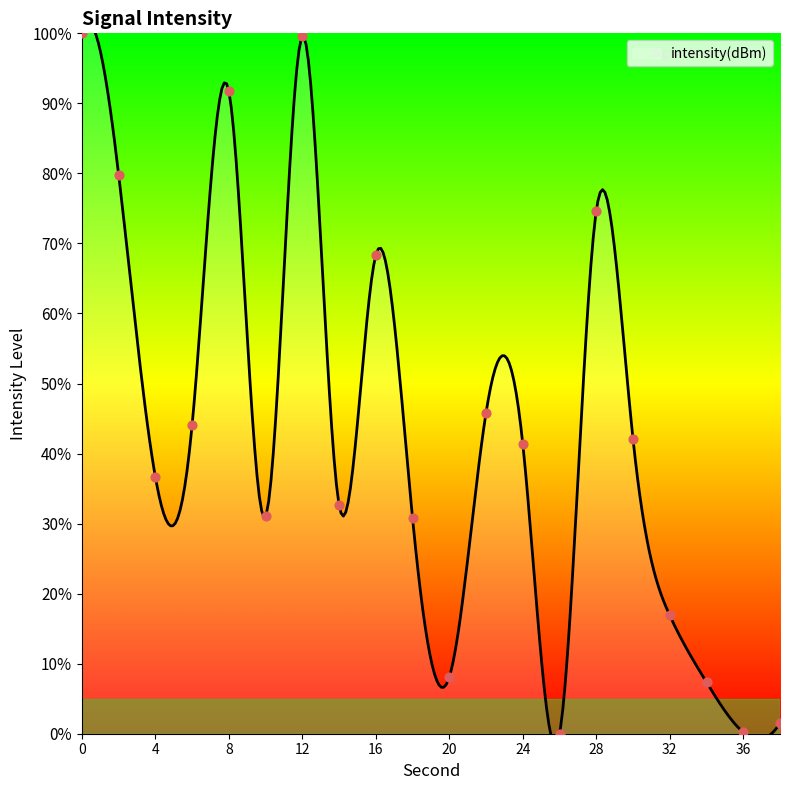

What is the ratio of the value at 6 to the value at 20?

5.5